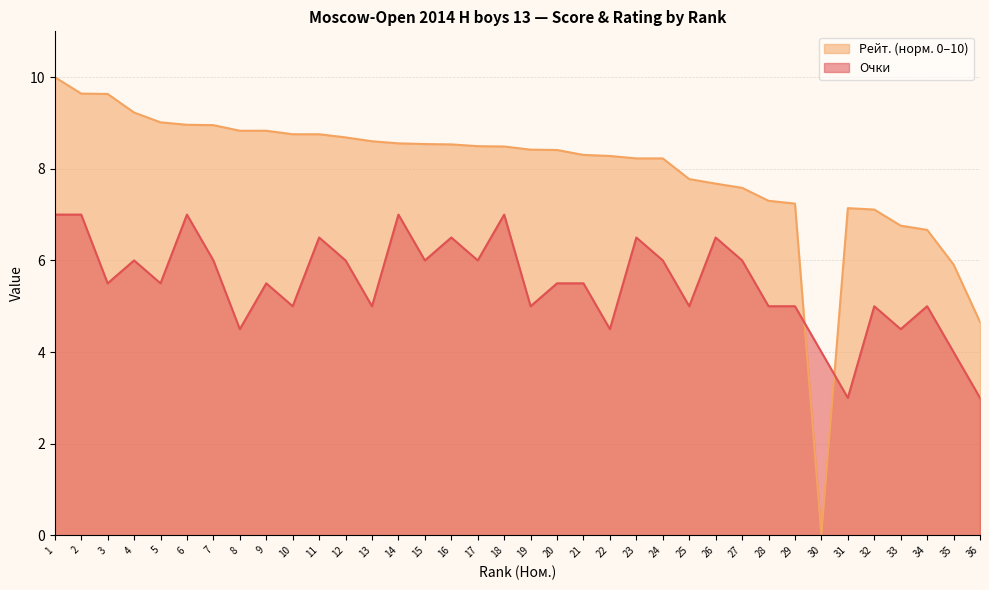

Rank the categories by Рейт. value from lowest to highest.

30, 36, 35, 34, 33, 32, 31, 29, 28, 27, 26, 25, 23, 24, 22, 21, 20, 19, 18, 17, 16, 15, 14, 13, 12, 10, 11, 8, 9, 7, 6, 5, 4, 3, 2, 1